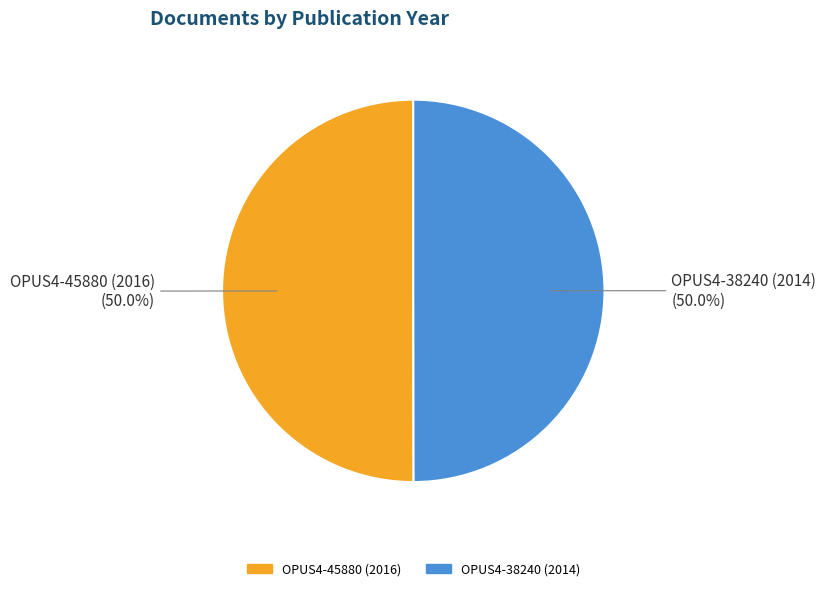

What is the ratio of the value at OPUS4-45880 (2016) to the value at OPUS4-38240 (2014)?

1.0